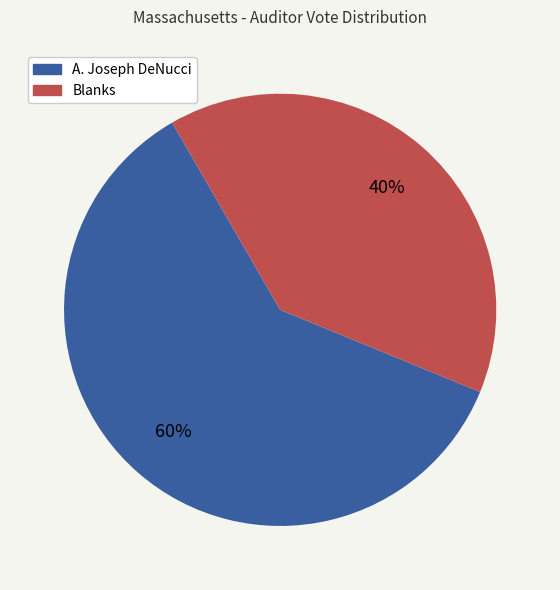

How many slices are in this pie chart?

2